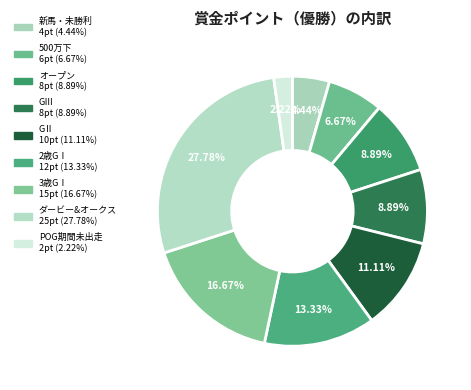

What percentage is the 500万下 slice, to the nearest percent?

7%